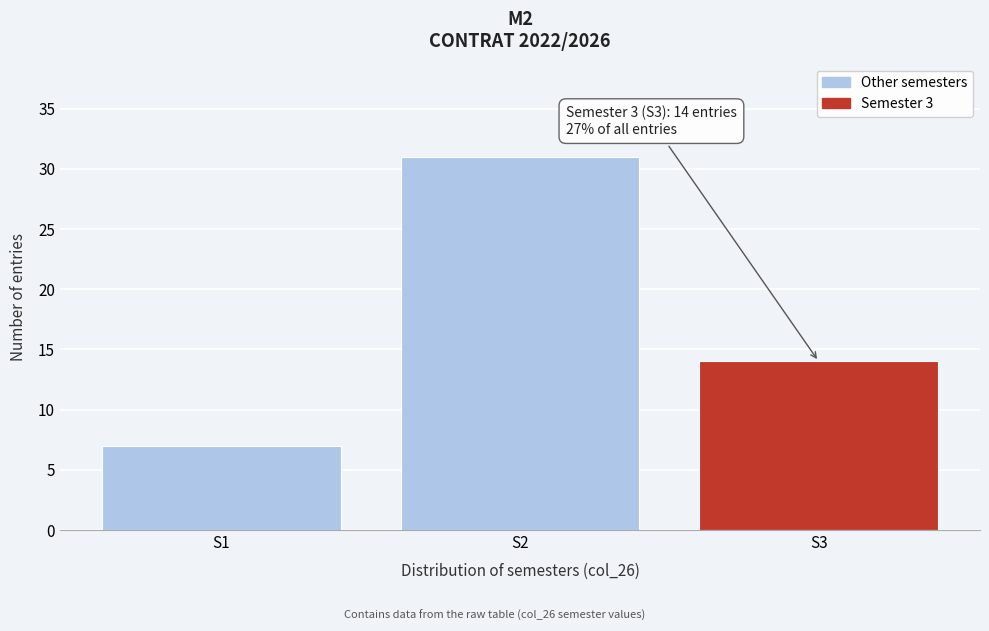

Reading right to left, what are all the values shown in this chart?

S3=14	S2=31	S1=7